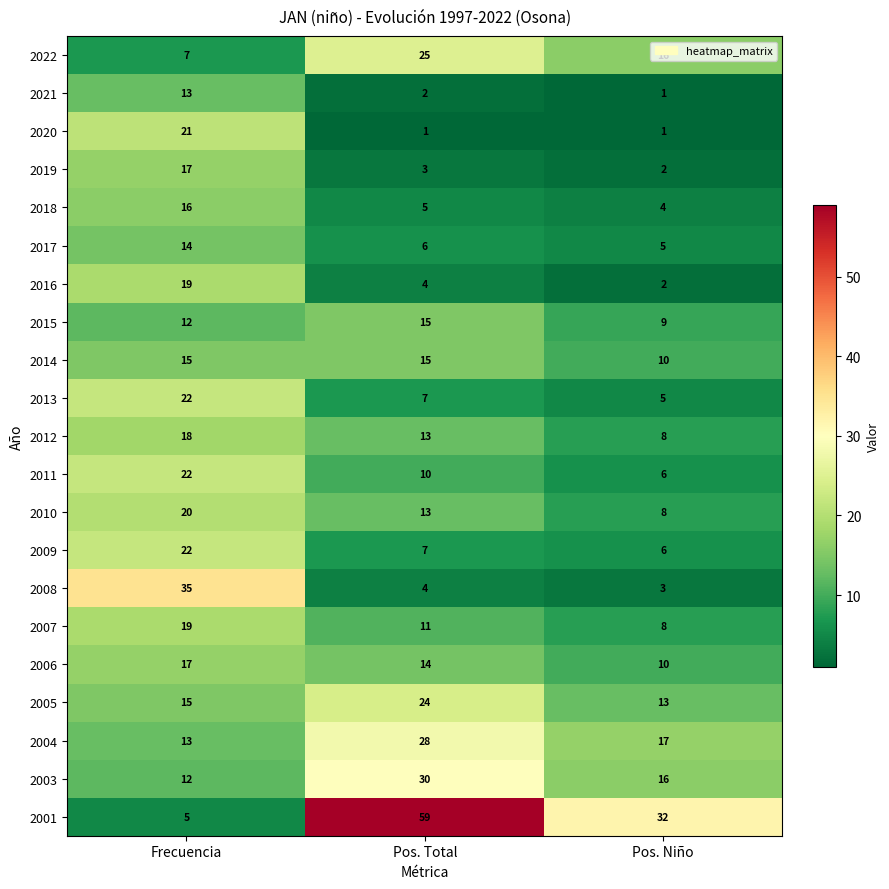

How many values in the 2005 series are below 15?

1